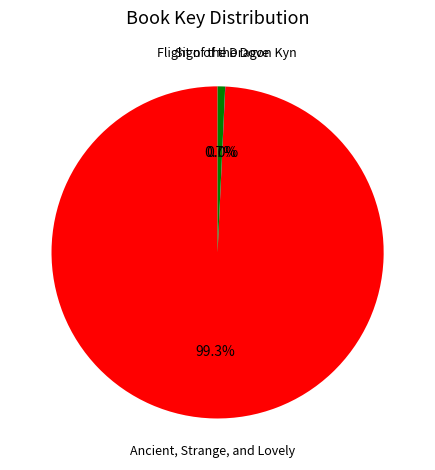

Is there a majority slice in this chart?

Yes